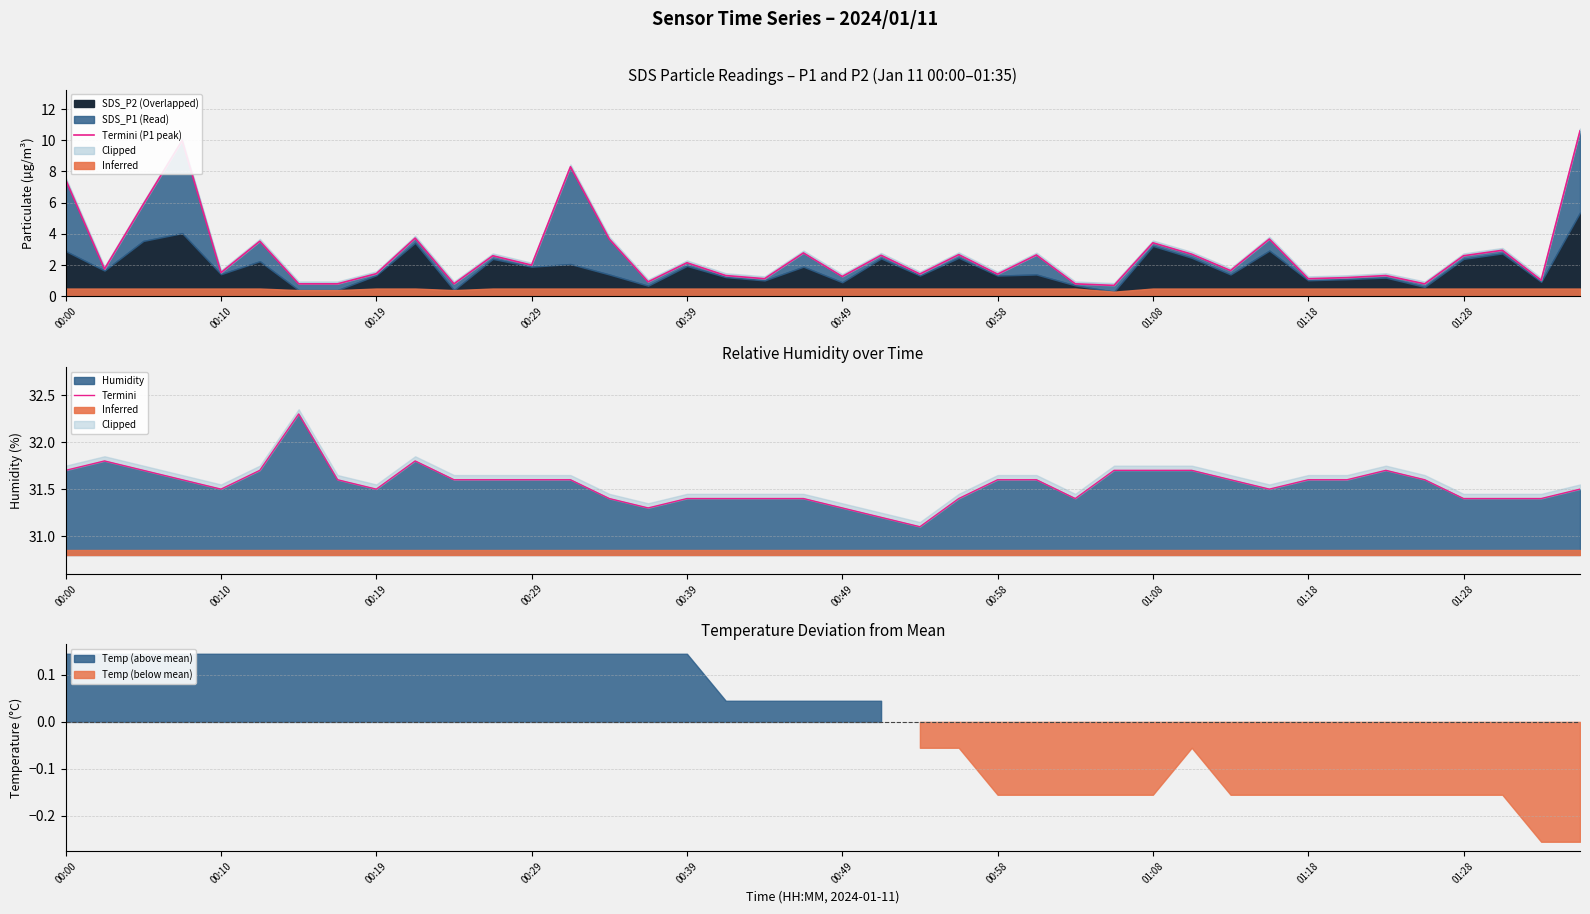

True or false: Humidity has a value of 31.5 at 00:10.

True